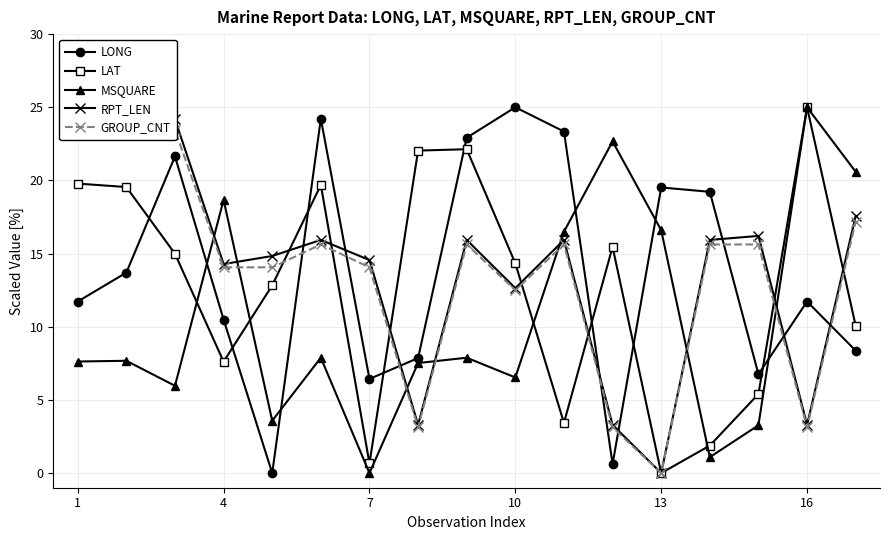

How many values in LONG are above zero?

16